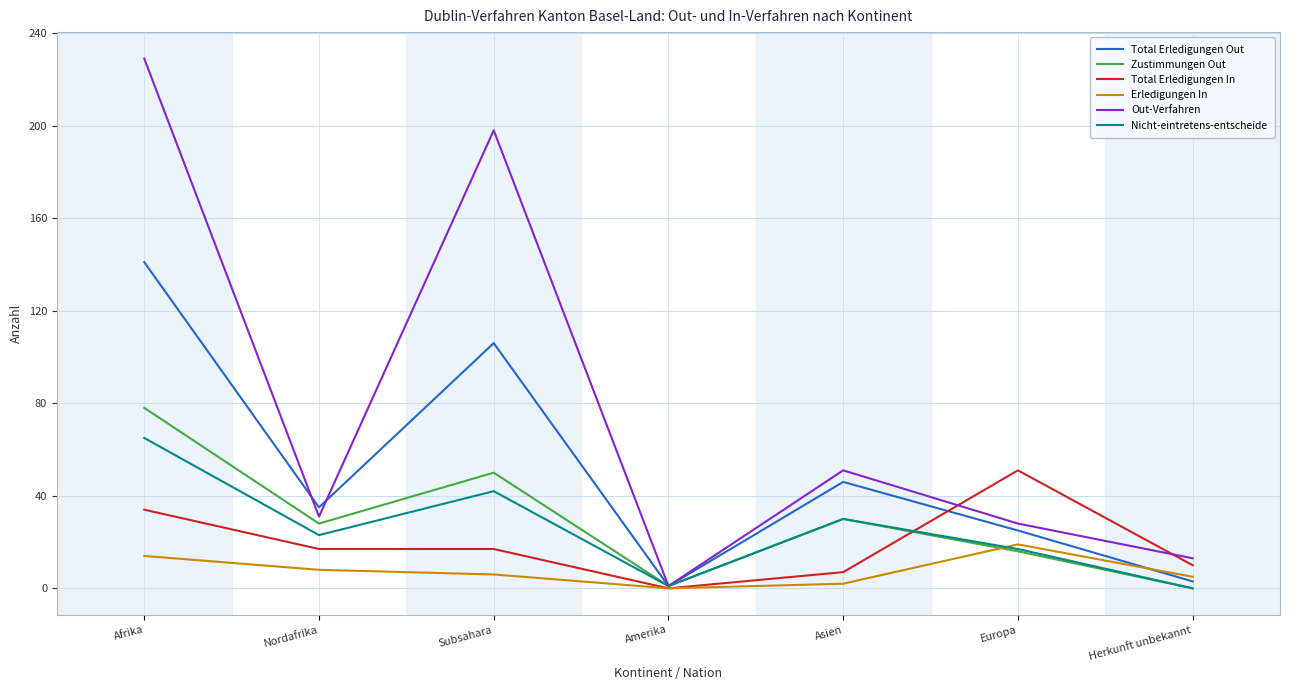

At which category is the sum across all series the highest?

Afrika